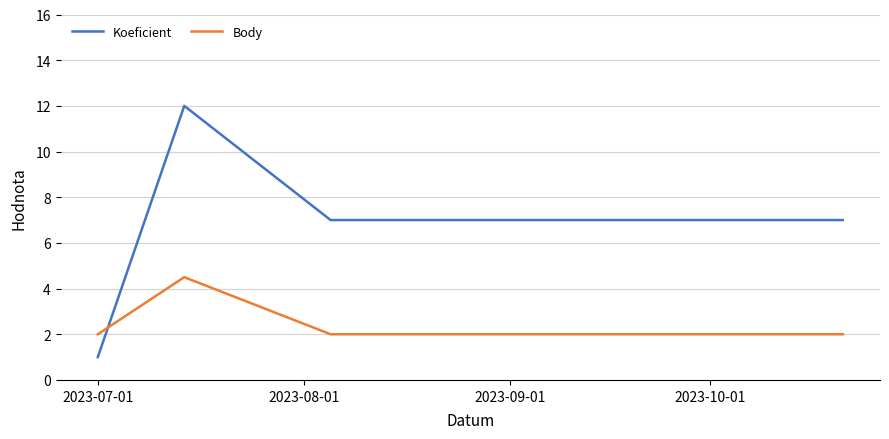

What is the sum of all Body values?

10.5